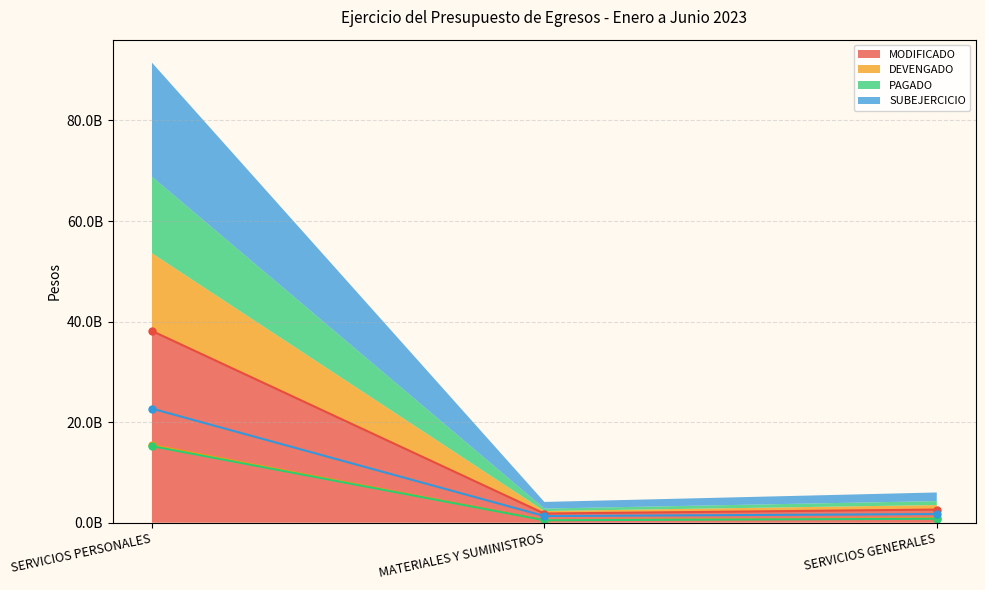

Does the chart have visible grid lines?

Yes